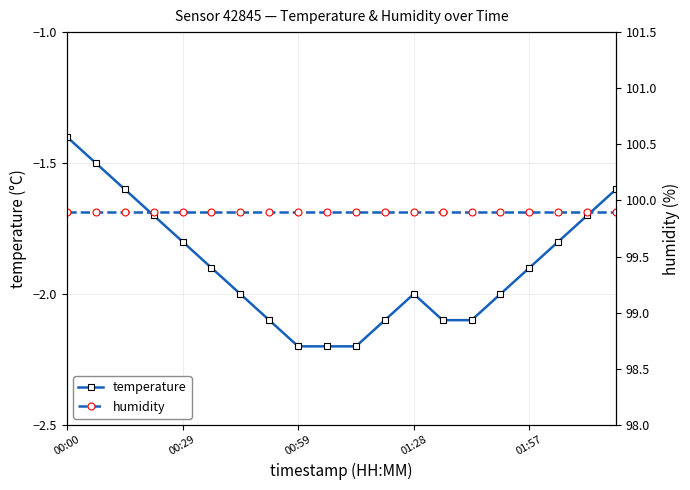

What is the sum of the humidity values at 11 and 9?

199.8